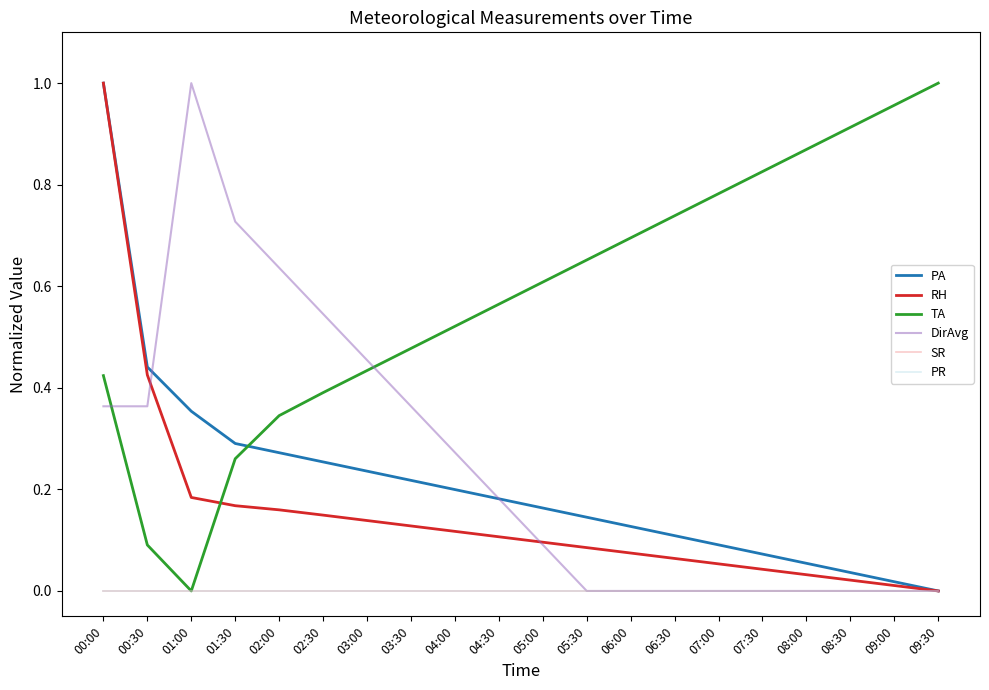

At which label does RH reach its peak?

00:00